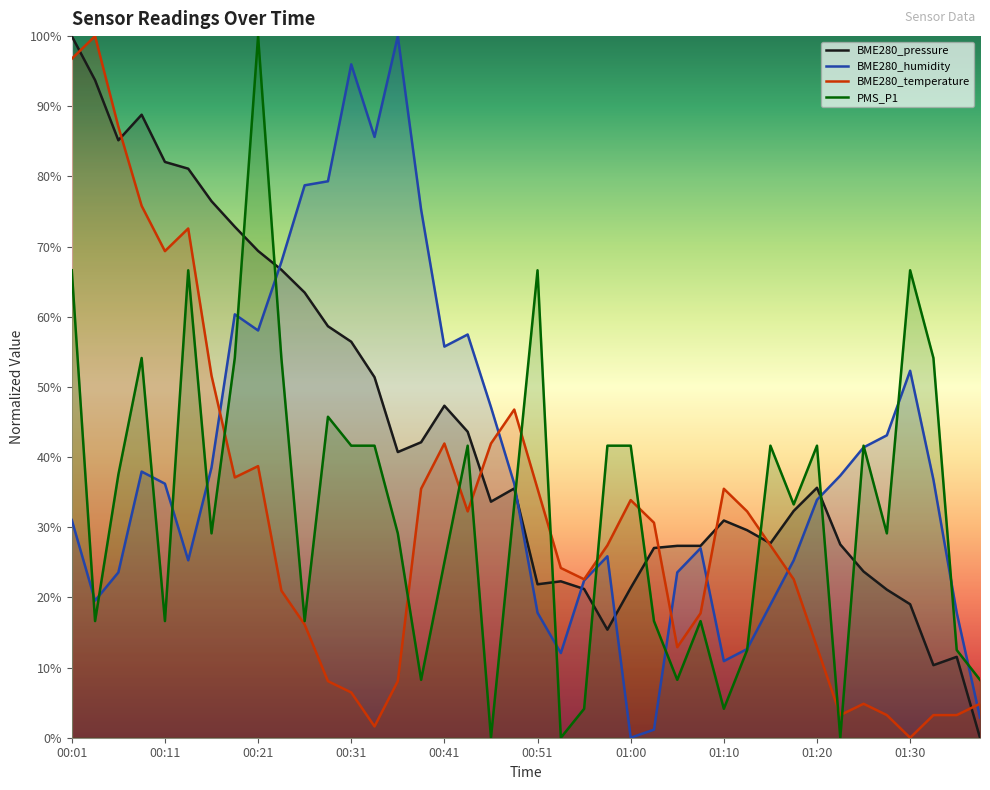

What is the label of the 4th point from the right?

01:30